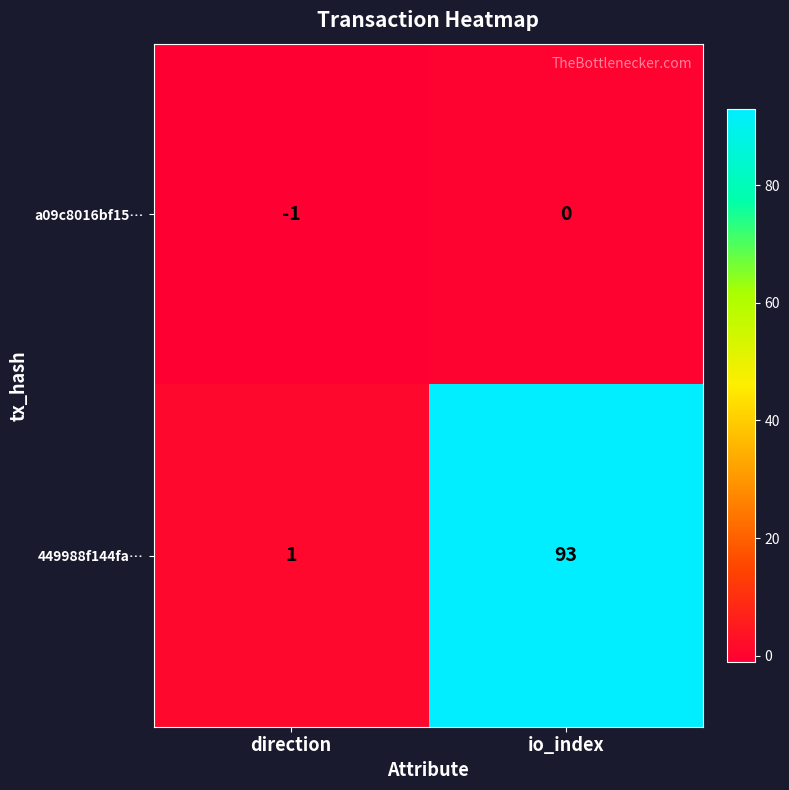

At direction, list the series in order from largest to smallest.

449988f144fa…, a09c8016bf15…